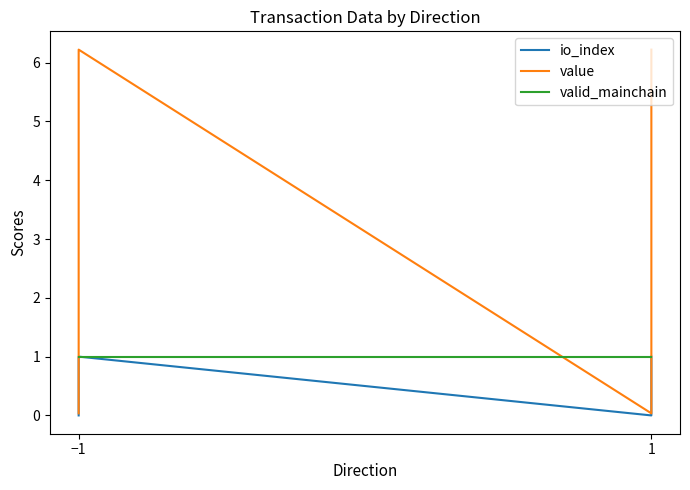

True or false: io_index and valid_mainchain intersect in this chart.

False